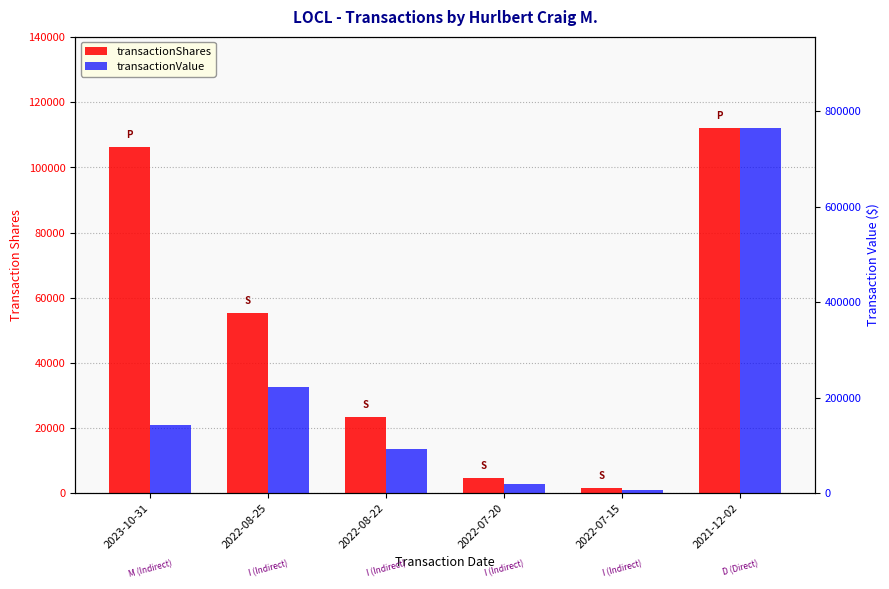

At which label does transactionValue reach its peak?

2021-12-02